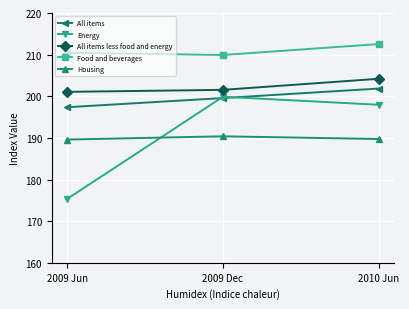

The Housing series shows 313.6 at 2010 Jun. True or false?

False